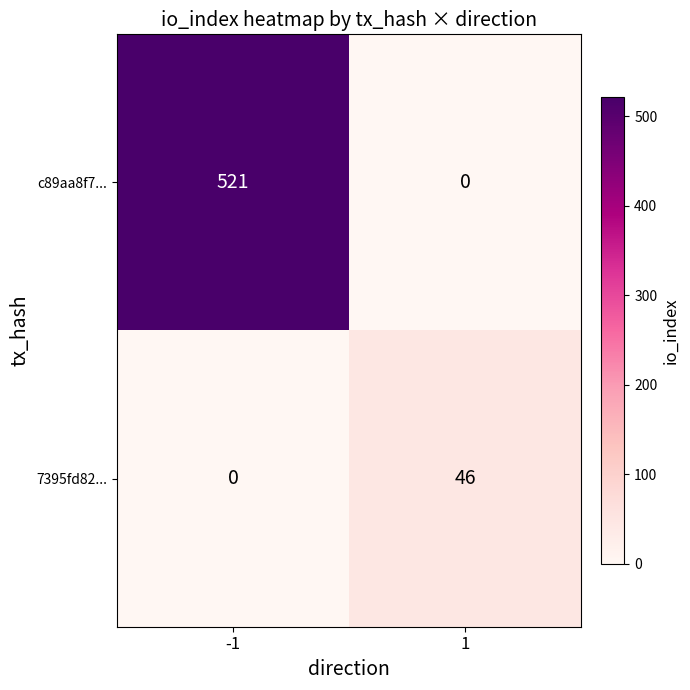

Is it true that 7395fd82... equals 23 at 1?

False